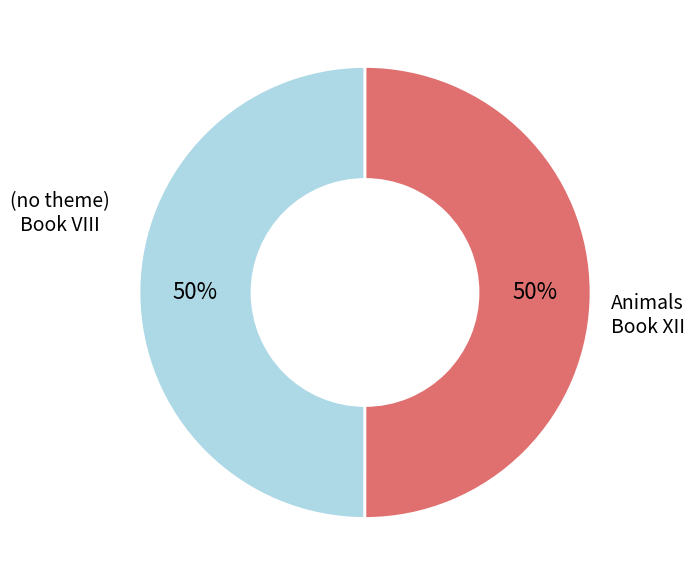

To the nearest percent, what is the average slice percentage?

50%